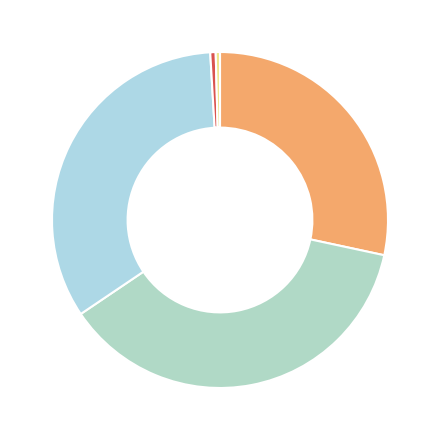

Count the number of slices in the pie.

5